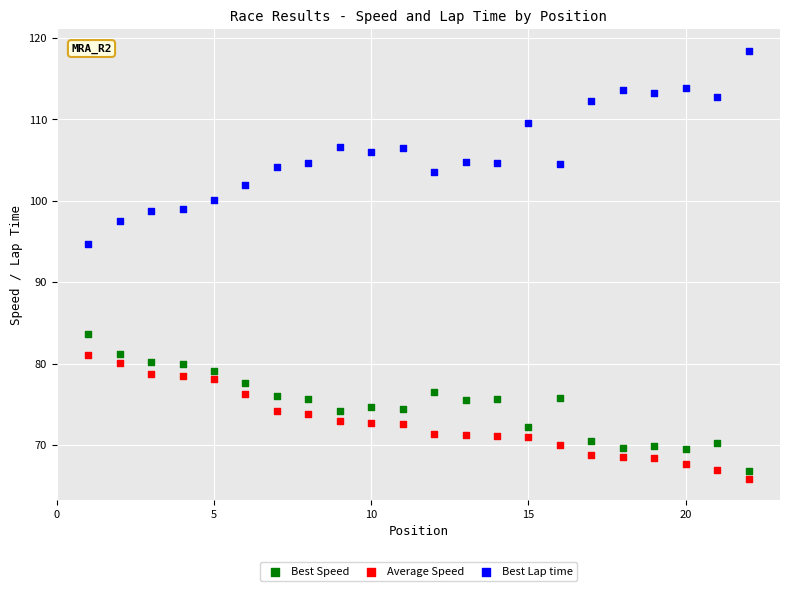

Which series contains the lowest Y value?

Average Speed